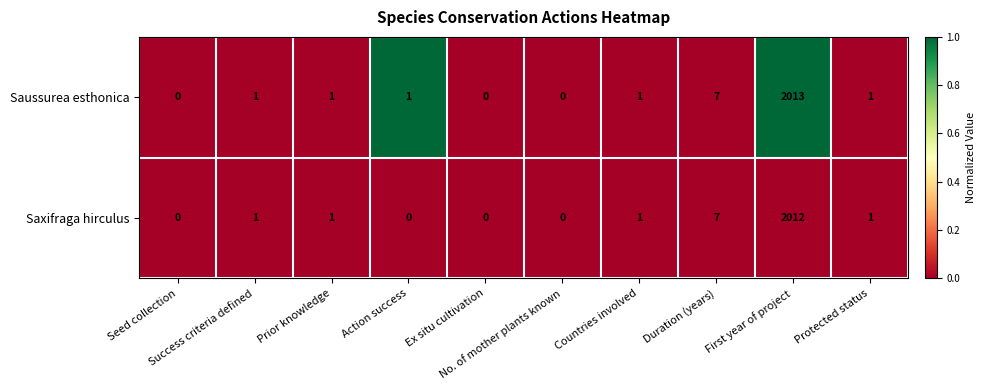

Which label corresponds to the largest value in the chart?

First year of project